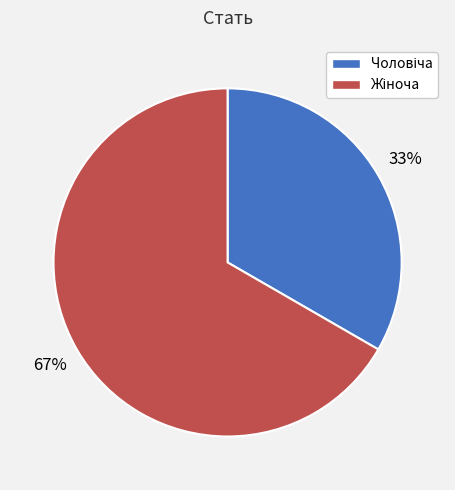

To the nearest percent, what is the average slice percentage?

50%